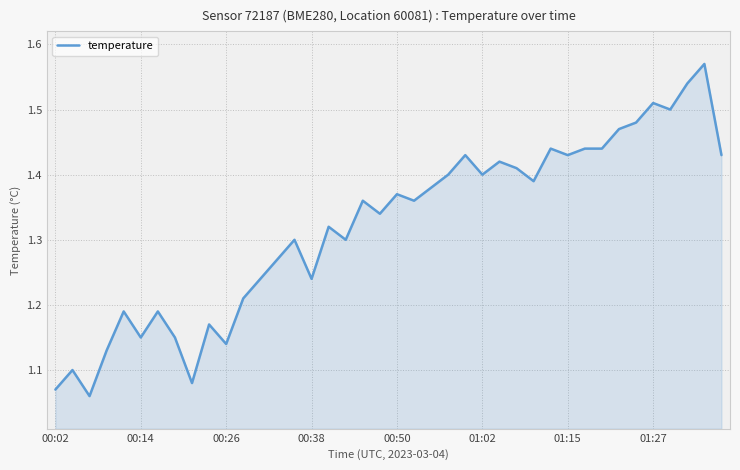

What is the difference between the maximum and minimum values?

0.5